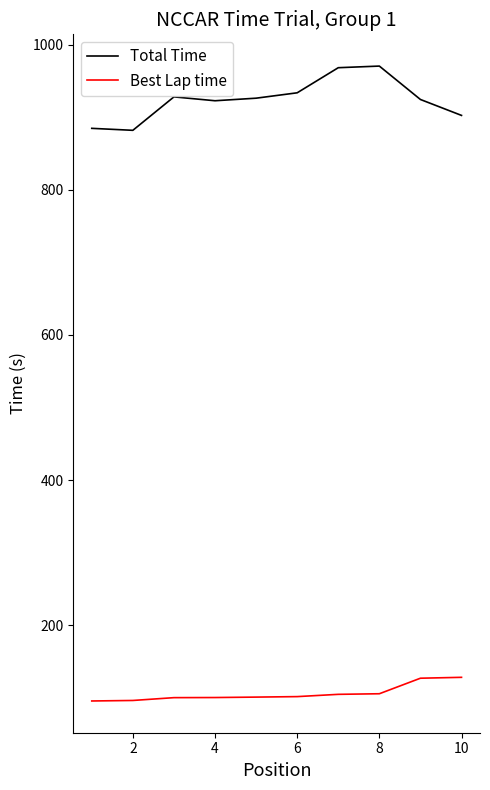

True or false: Best Lap time and Total Time cross at least once.

False